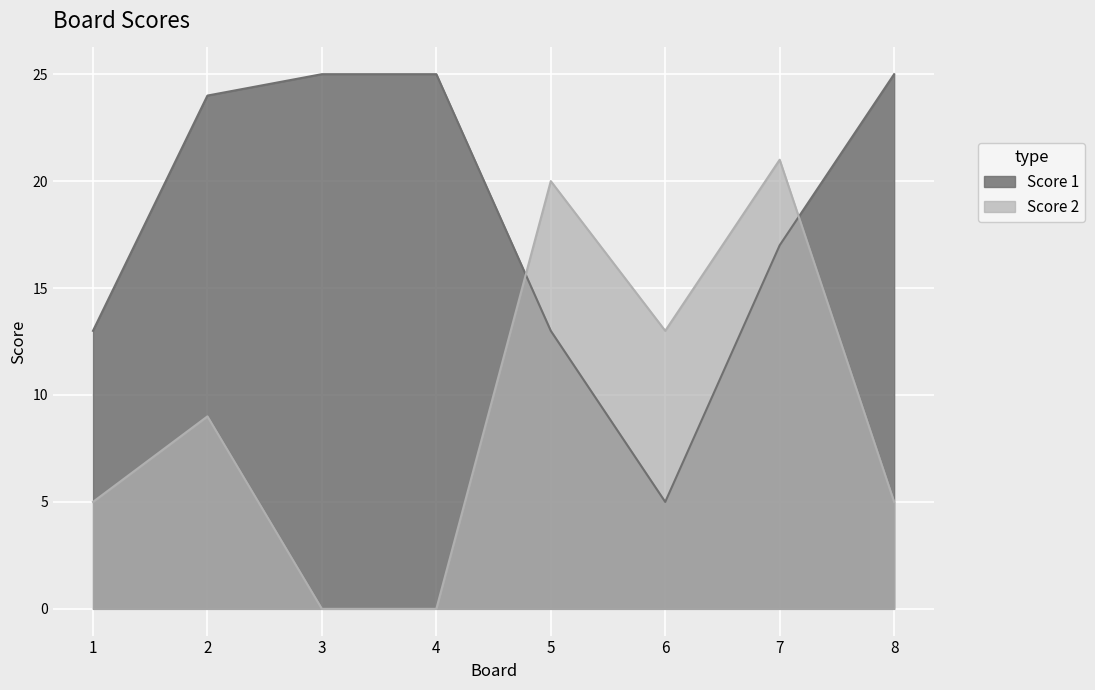

What is the sum of all Score 1 values?

147